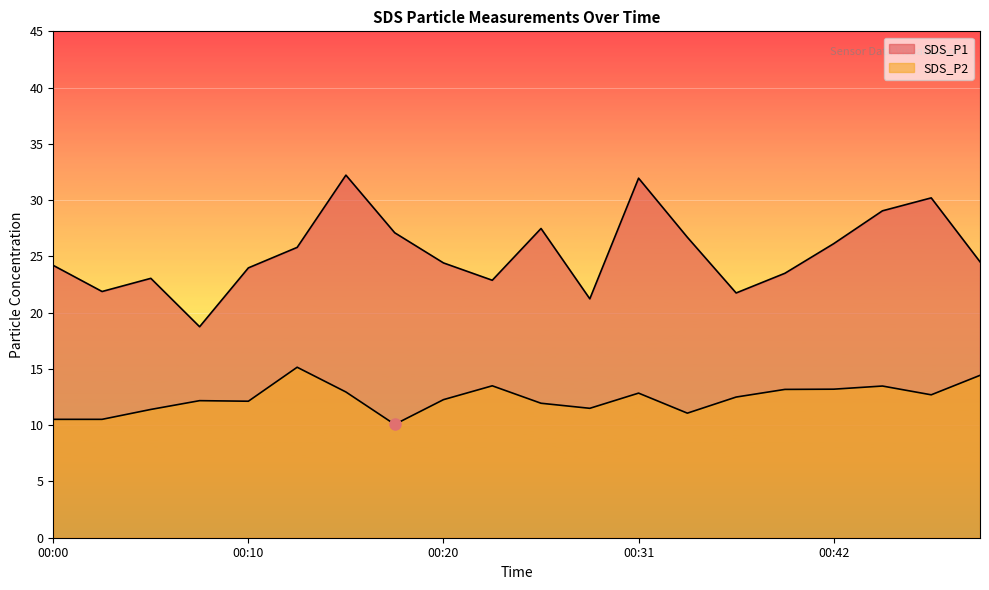

What is the smallest value displayed?

10.1